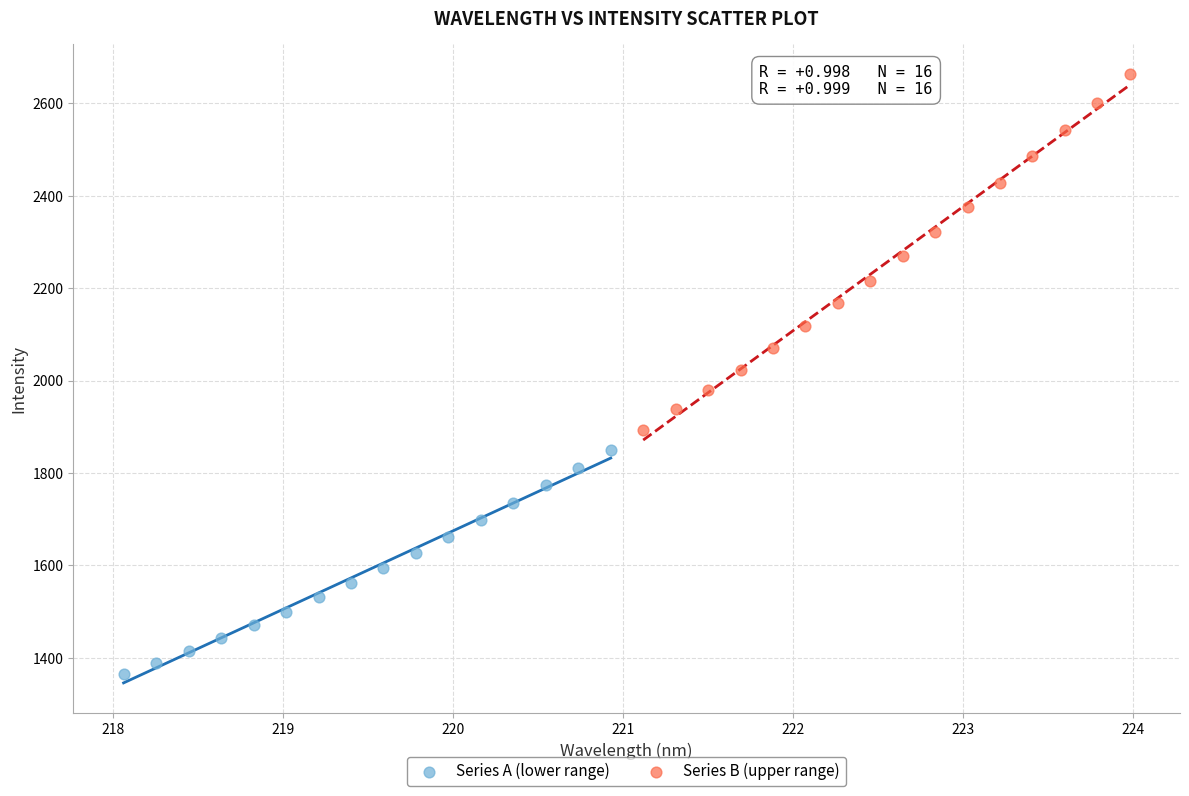

Which series has the widest spread of Y values?

Series B (upper range)